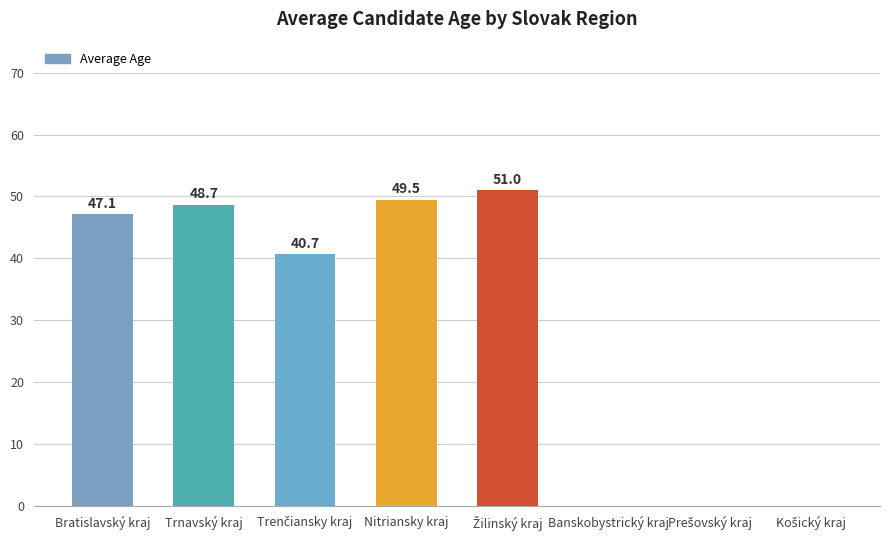

What is the maximum value shown in the chart?

51.0